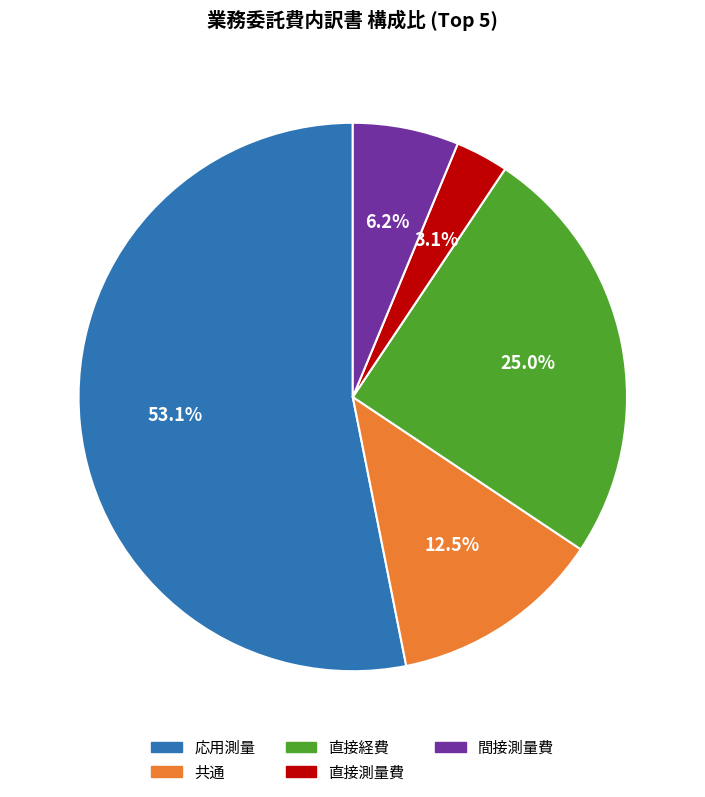

What portion of the pie excludes 直接測量費?

96.9%